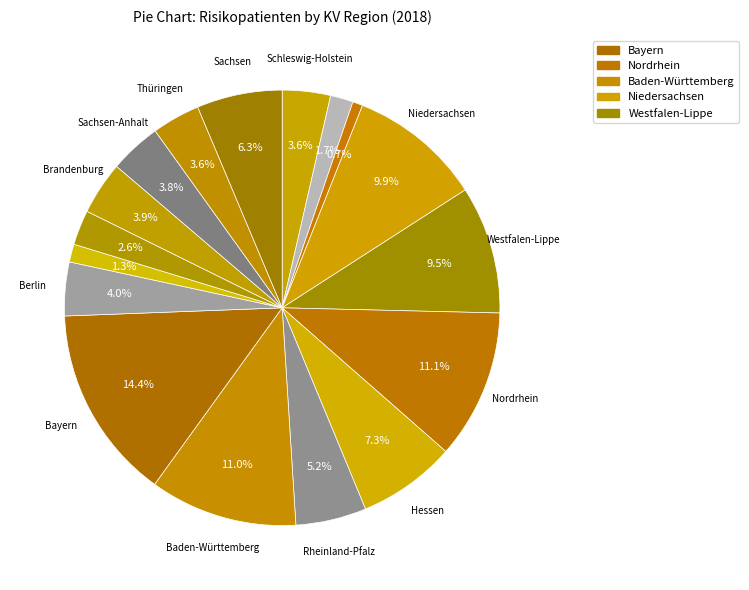

Count the number of slices in the pie.

17